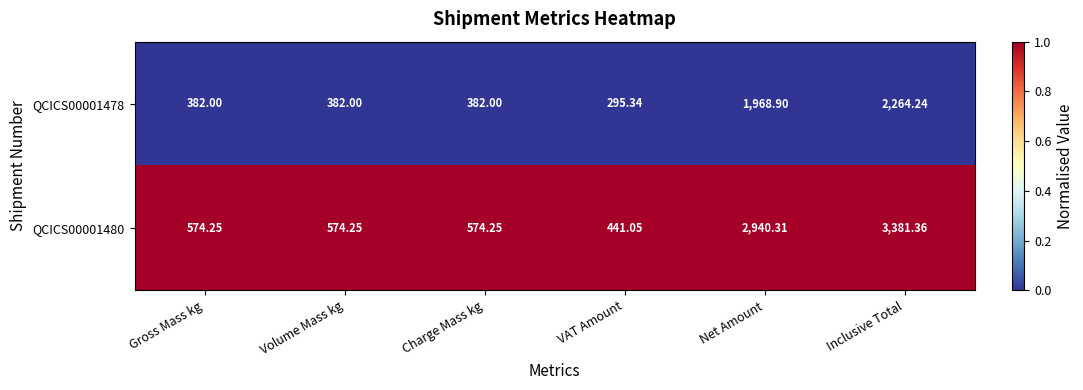

What is the maximum value shown in the chart?

3381.4